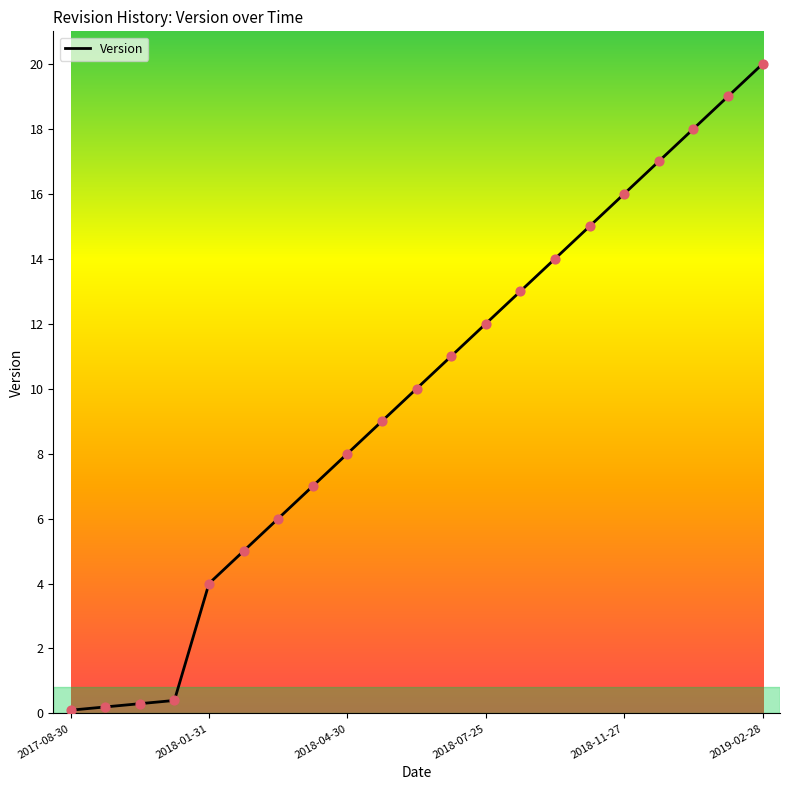

What is the greatest value displayed?

20.0